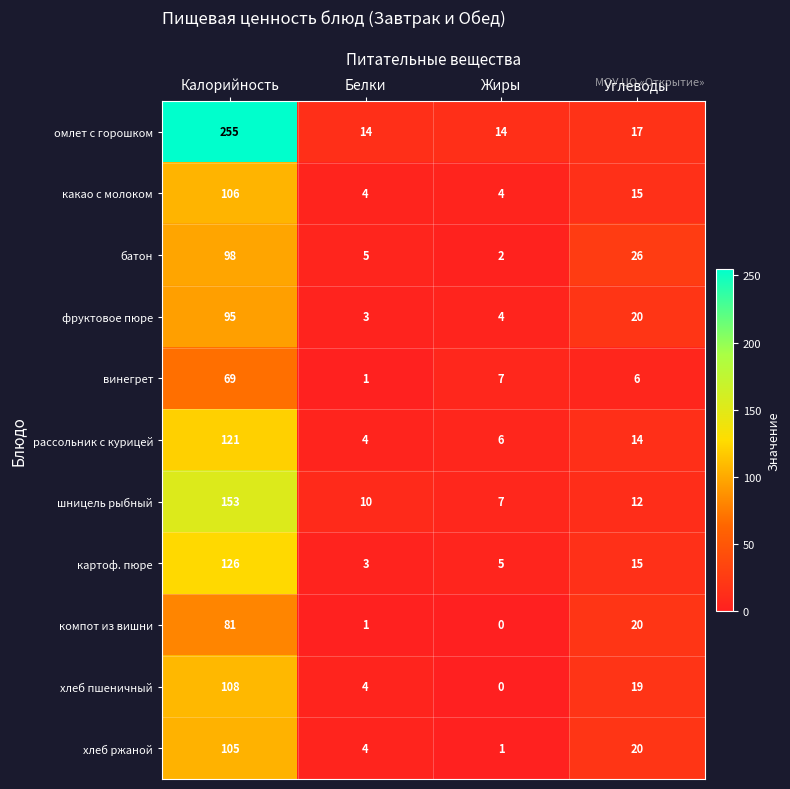

At which category is the sum across all series the highest?

Калорийность